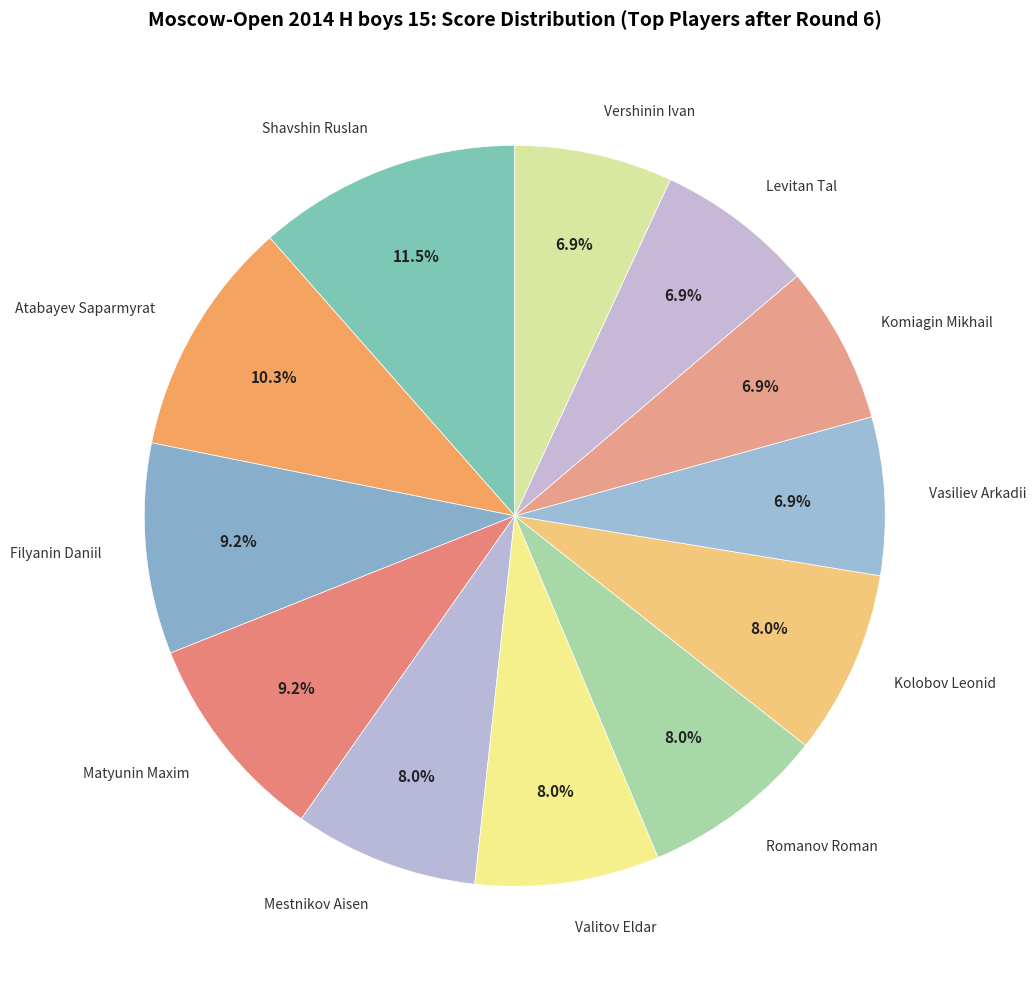

Is Atabayev Saparmyrat the majority of the pie?

No